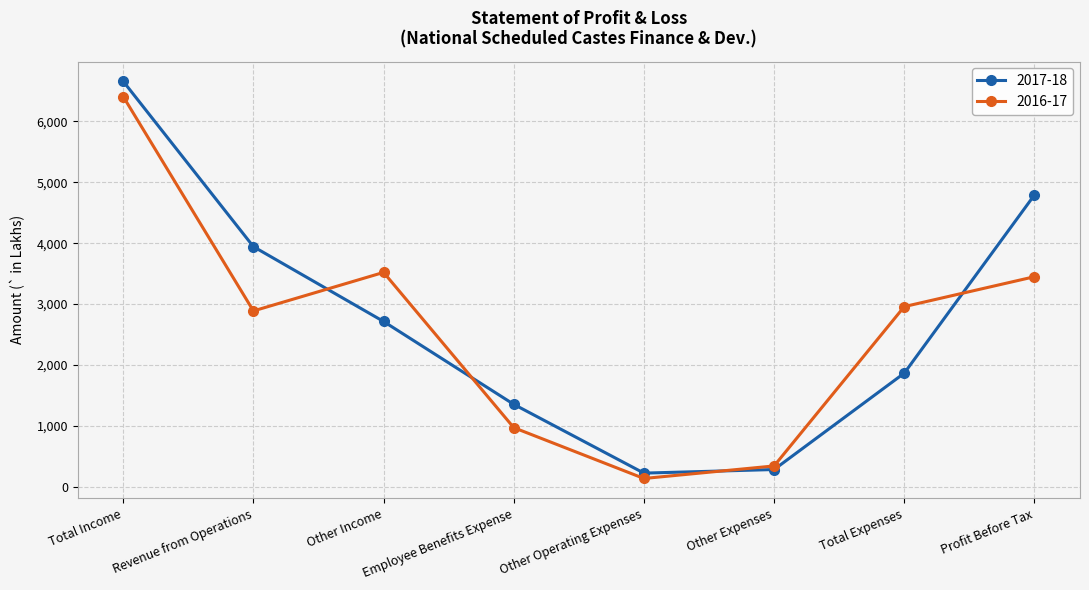

How many values in the 2016-17 series are below 2959?

4